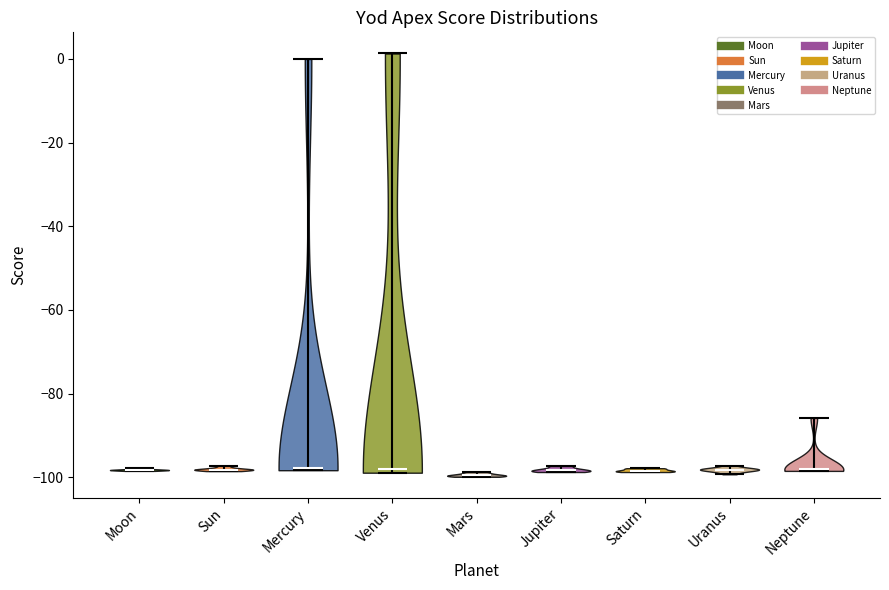

Reading left to right, read every violin against the y-axis: where its median line is, and the lowest and highest points it reaches. The values are not printed on the chart, so give them approximately, as read against the axis.

Moon: median line -98, lowest point -98, highest point -98
Sun: median line -98, lowest point -98, highest point -98
Mercury: median line -98, lowest point -98, highest point 0
Venus: median line -98, lowest point -98, highest point 2
Mars: median line -100, lowest point -100, highest point -98
Jupiter: median line -98, lowest point -98, highest point -98
Saturn: median line -98, lowest point -98, highest point -98
Uranus: median line -98, lowest point -100, highest point -98
Neptune: median line -98, lowest point -98, highest point -86